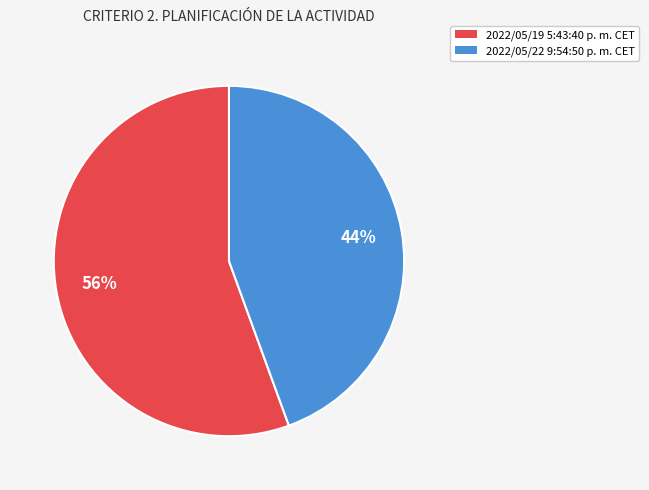

What percentage is the 2022/05/19 5:43:40 p. m. CET slice, to the nearest percent?

56%